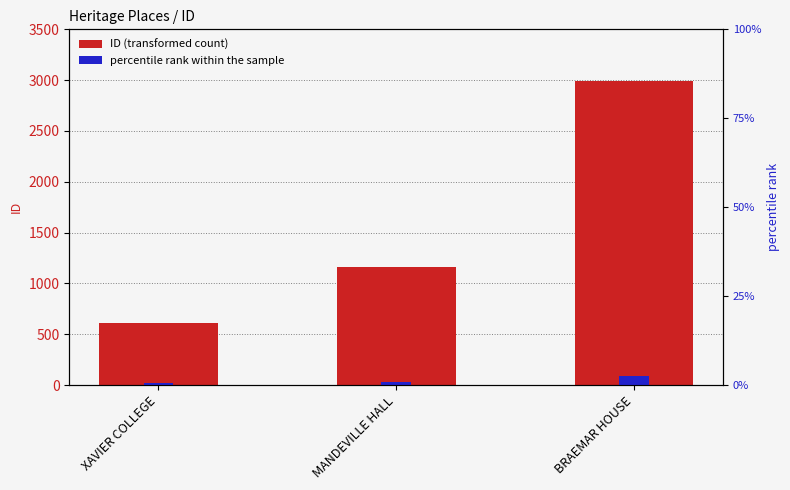

What is the difference between the highest and lowest values at MANDEVILLE HALL?

1163.6